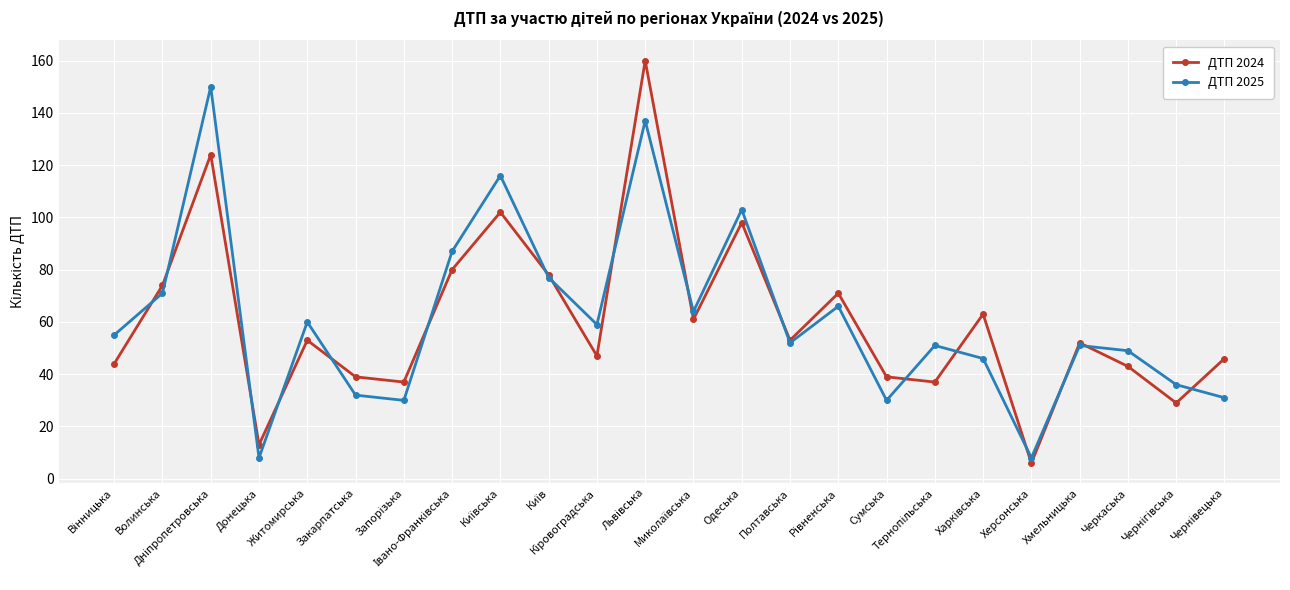

In ДТП 2025, how many points are lower than both neighbors (excluding endpoints)?

7